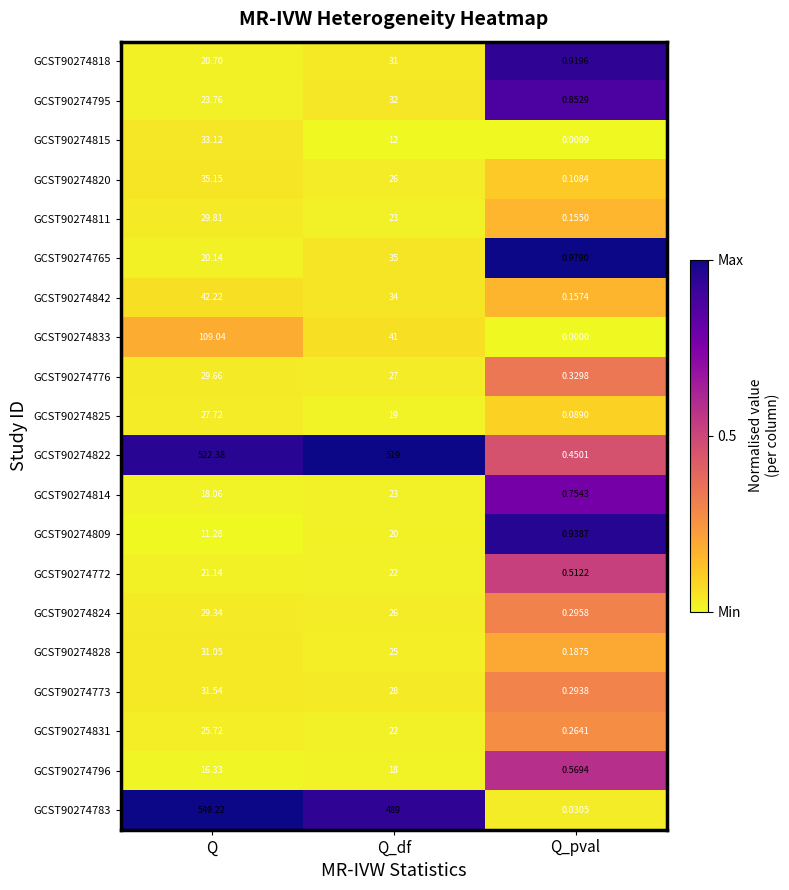

At which label is GCST90274818 closest to 15?

Q